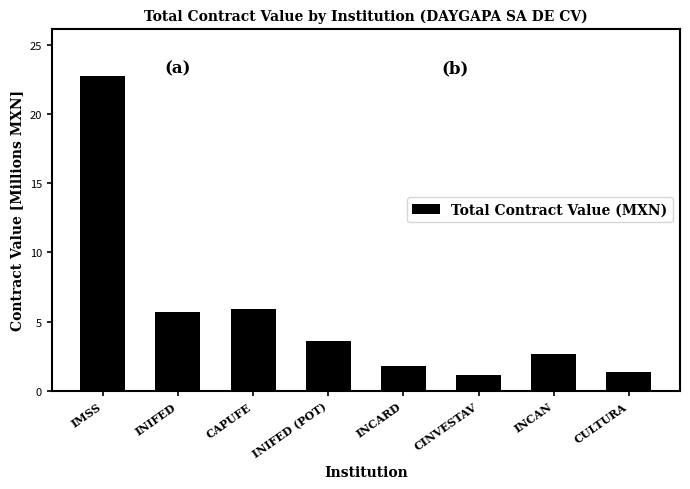

What is the difference between the values at INIFED and CINVESTAV?

4.5